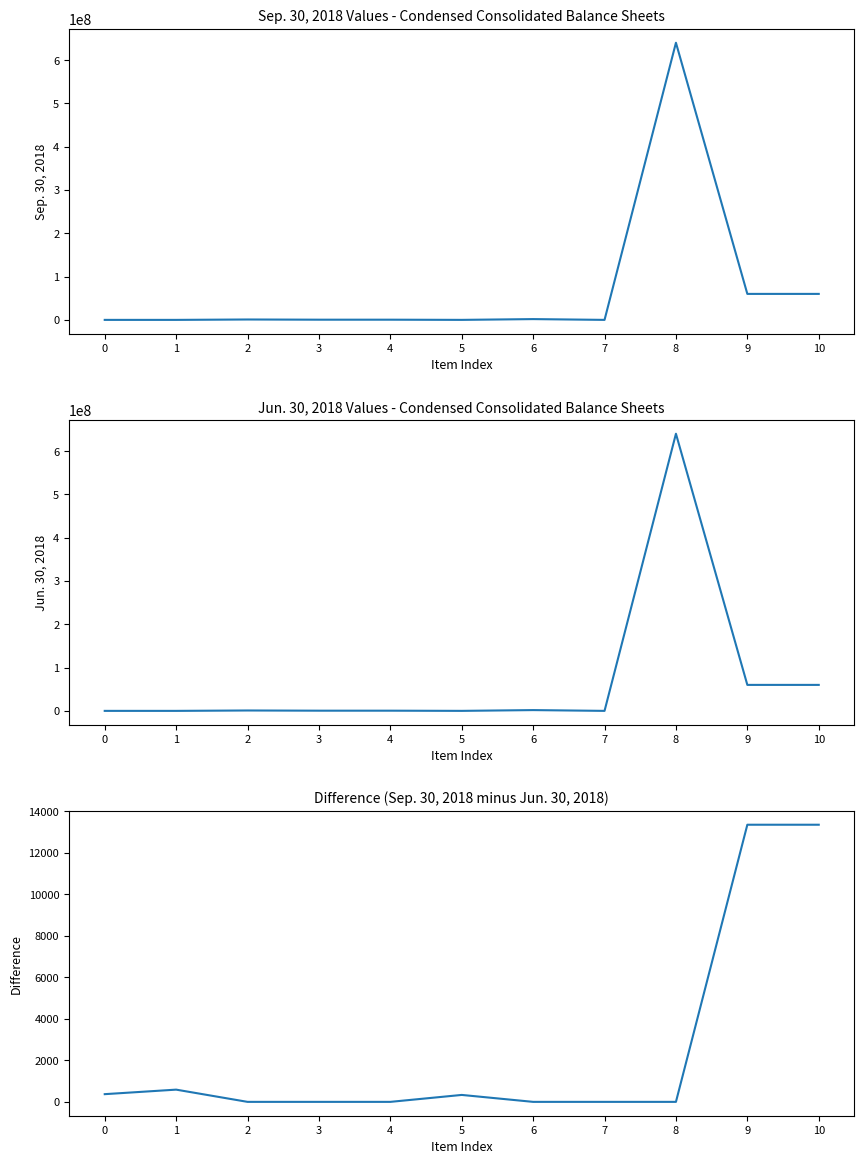

Read the Sep. 30, 2018 value at 4, to the nearest 10.

445060